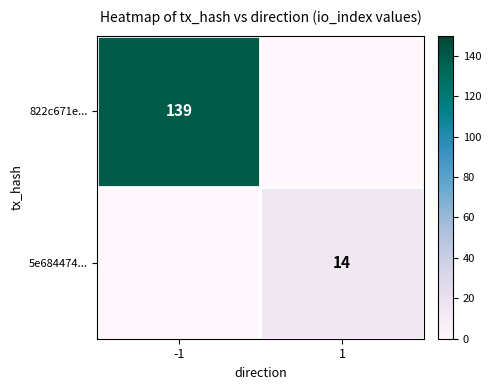

Is the value of 822c671e... at -1 greater than the value of 5e684474... at 1?

Yes